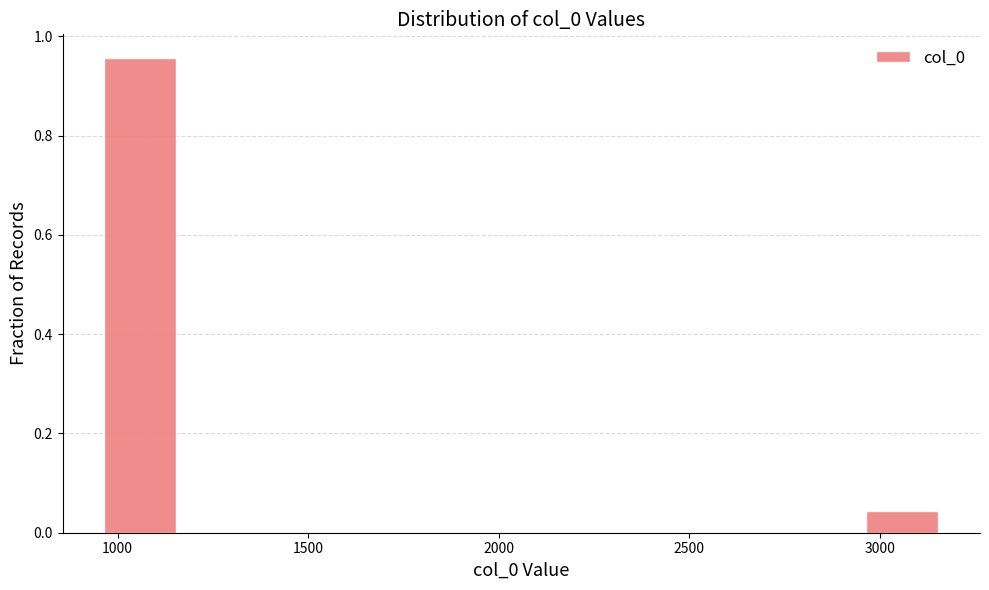

What is the height of the bar covering 2950 to 3200 on the x-axis? Neither the bar edges nor the heights are printed on the chart, so give them approximately, as read against the axes.

0.04